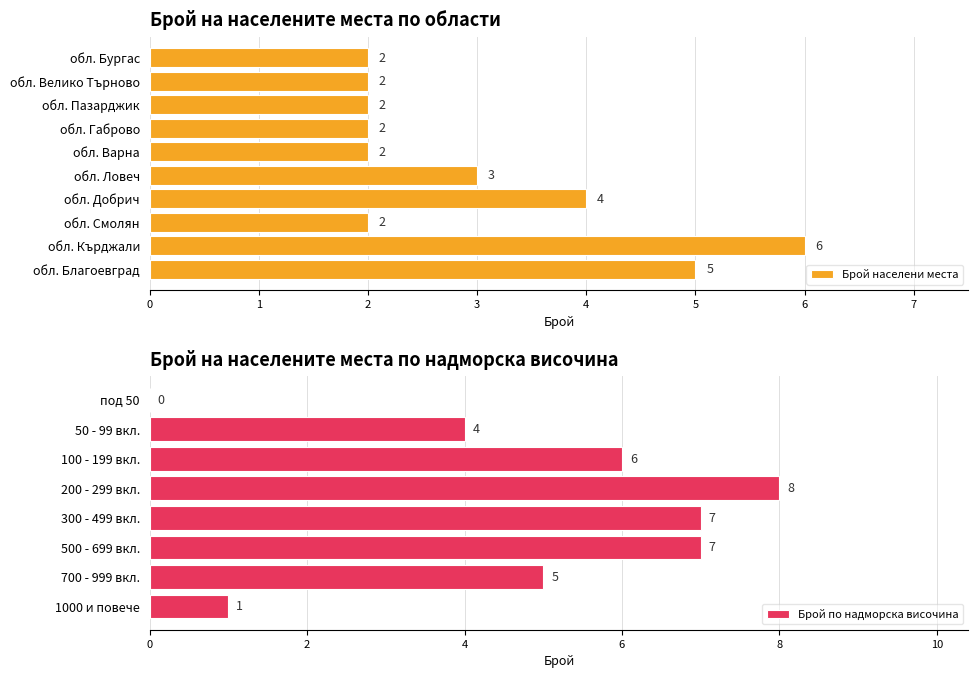

At which label is Брой населени места closest to 4?

обл. Добрич